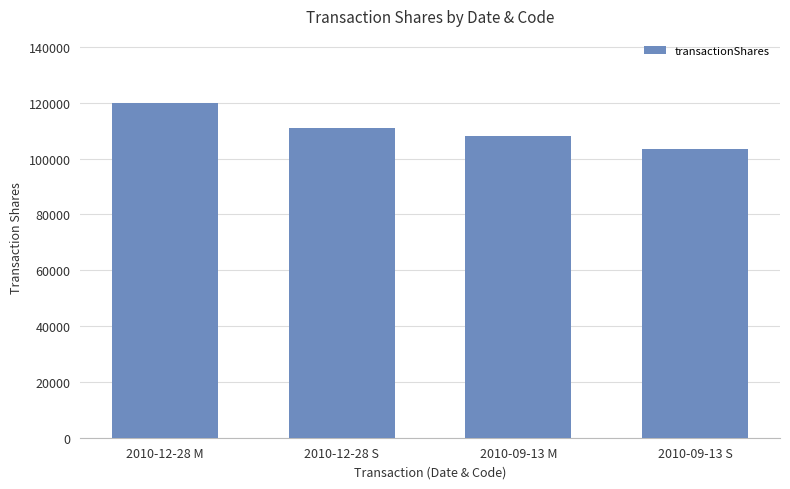

What is the difference between the values at 2010-12-28 S and 2010-12-28 M?

8879